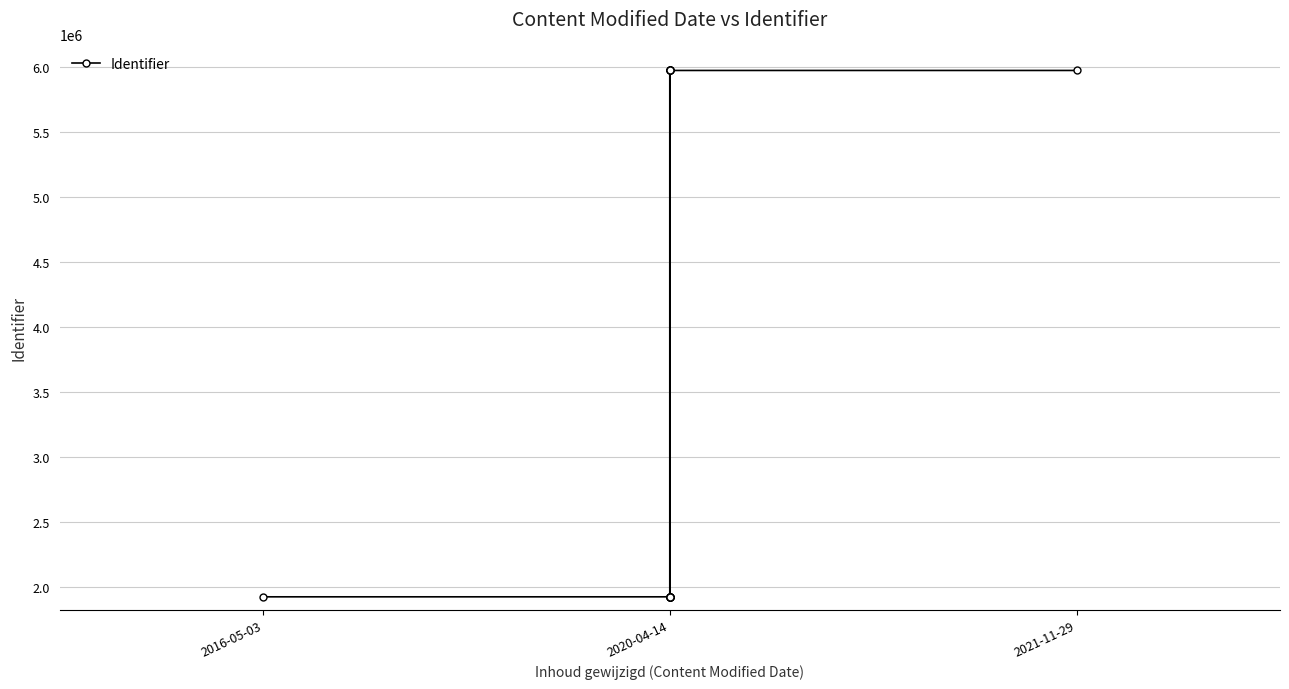

How many values are below 1927717?

7